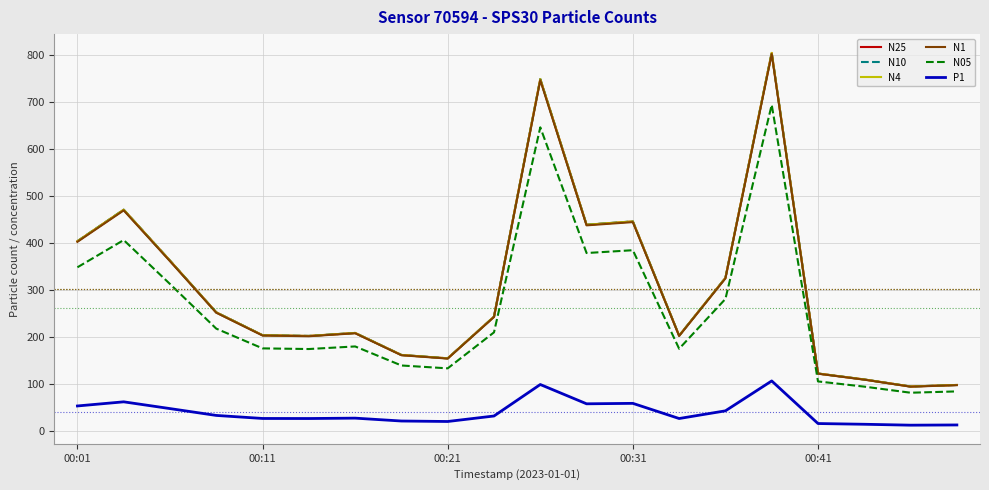

True or false: P1 and N4 intersect in this chart.

False